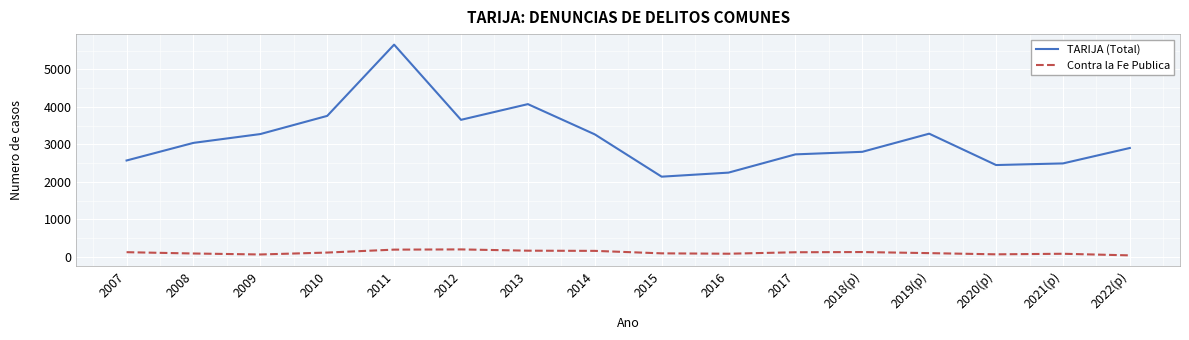

The TARIJA (Total) series shows 1612 at 2012. True or false?

False